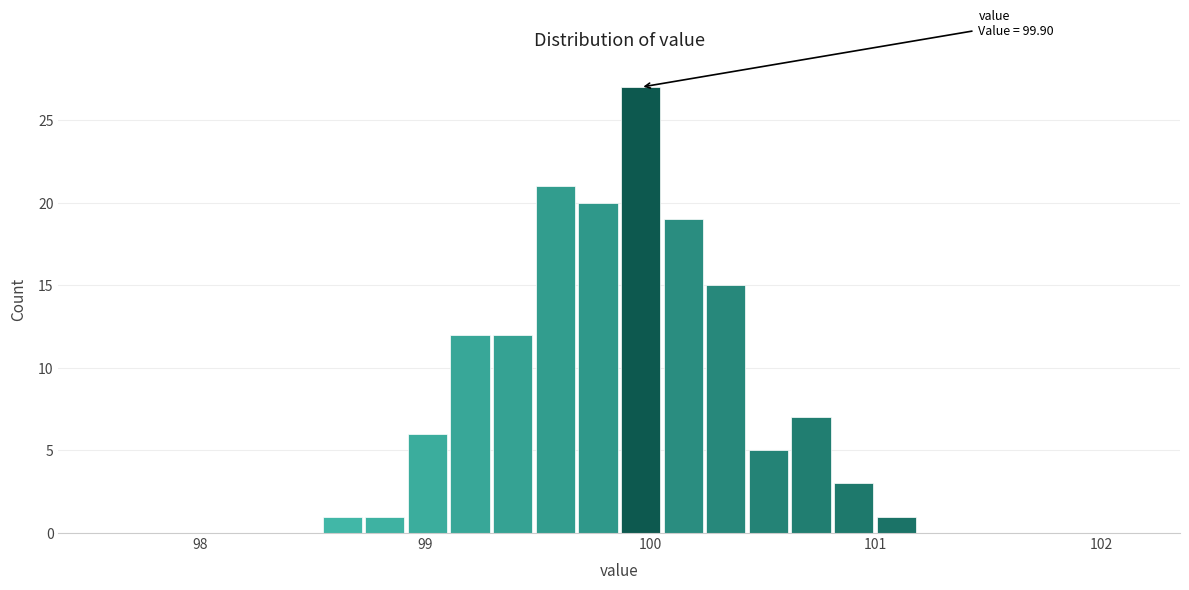

Read against the x-axis, roughly where is the centre of the tallest bar?

100.0